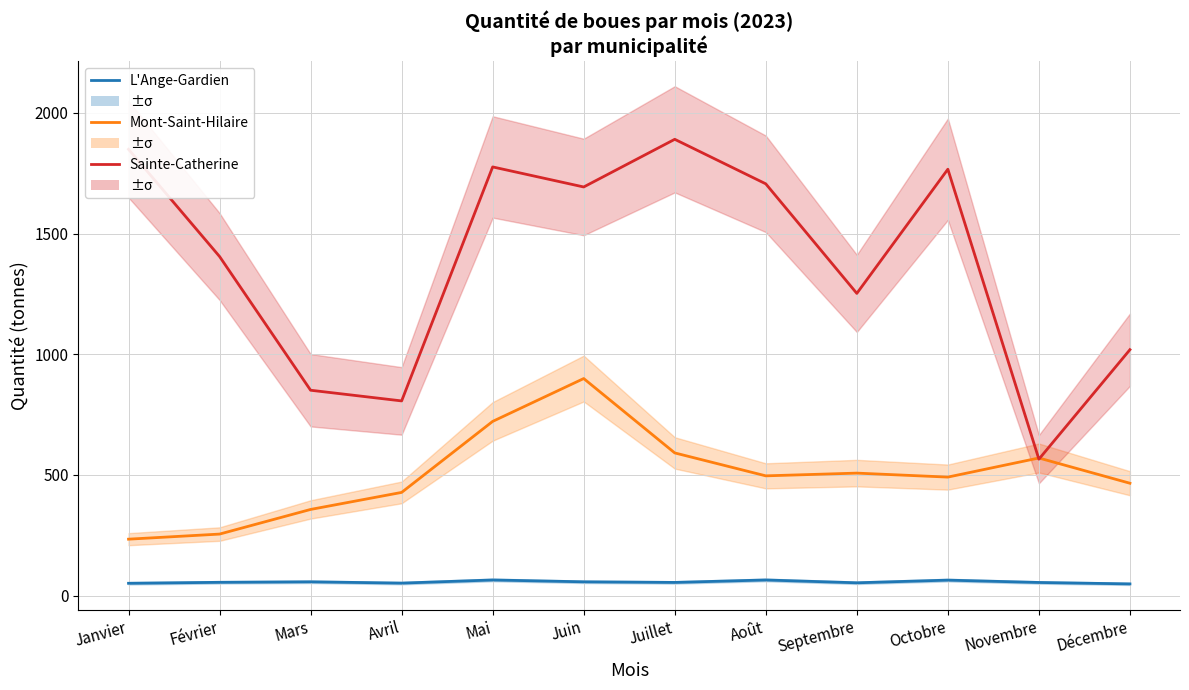

What is the label of the 5th point from the left?

Mai